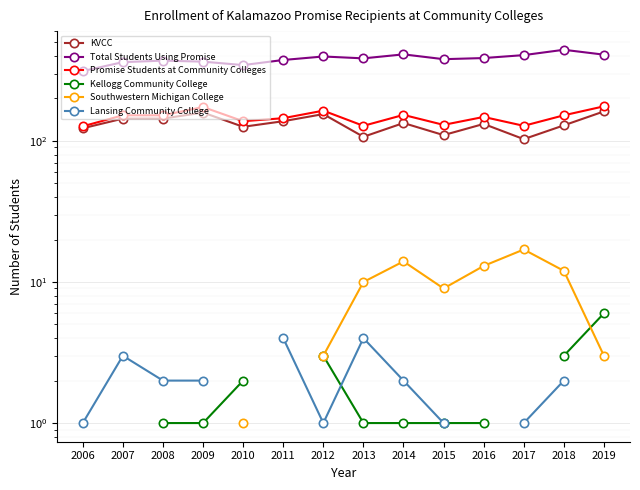

The value of KVCC at 2019 is 162.0. True or false?

True